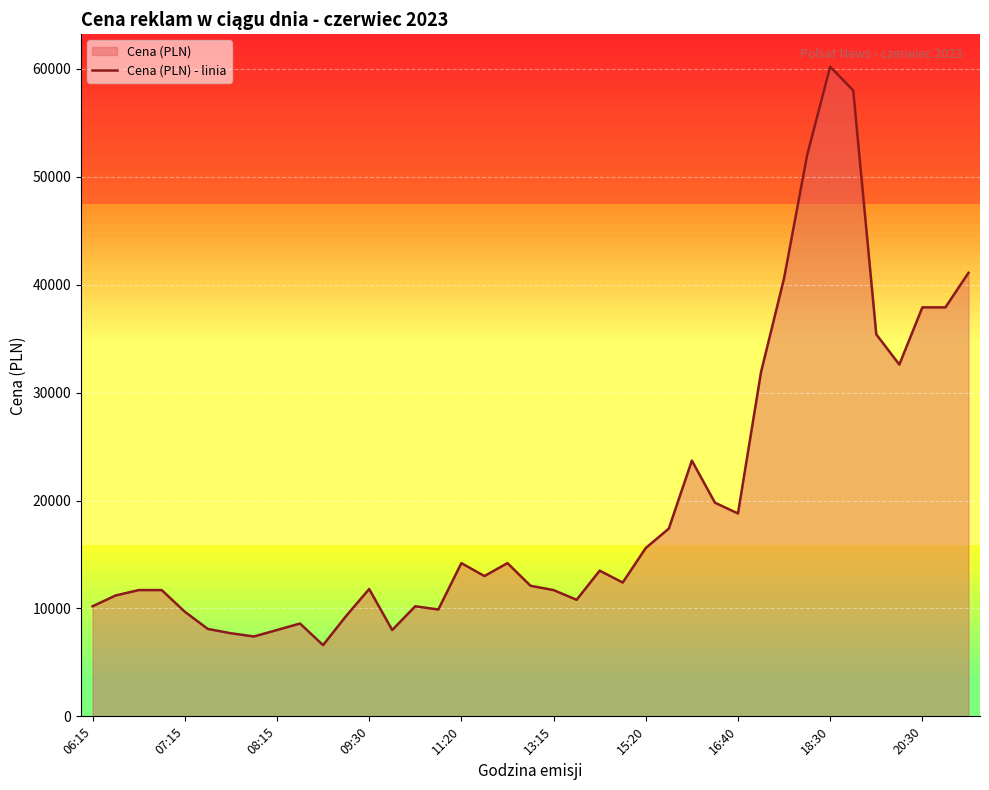

Where is the data nearest to the value 33400?

35